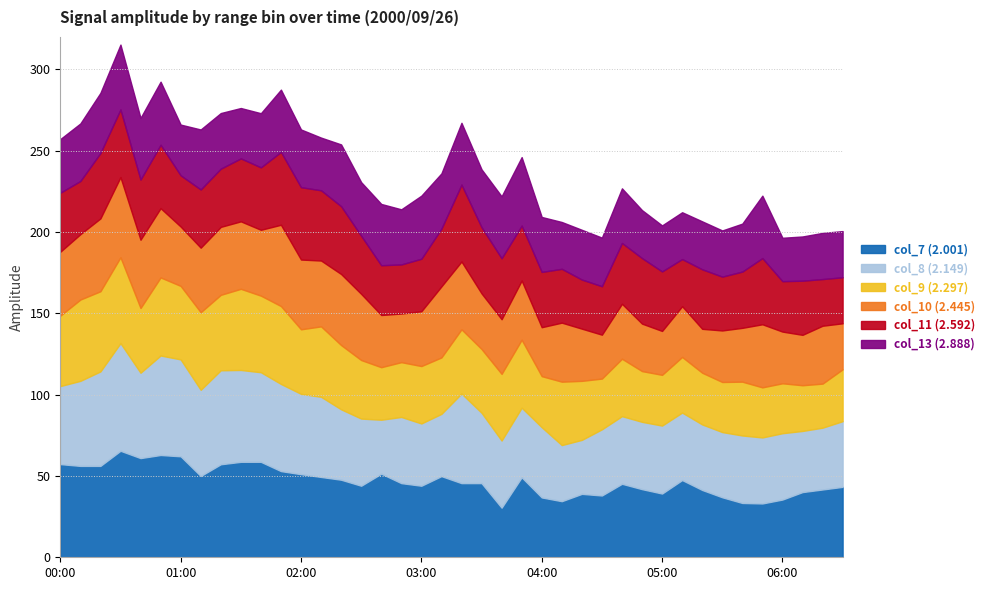

The value of col_7 (2.001) at 03:40 is 44.6. True or false?

False